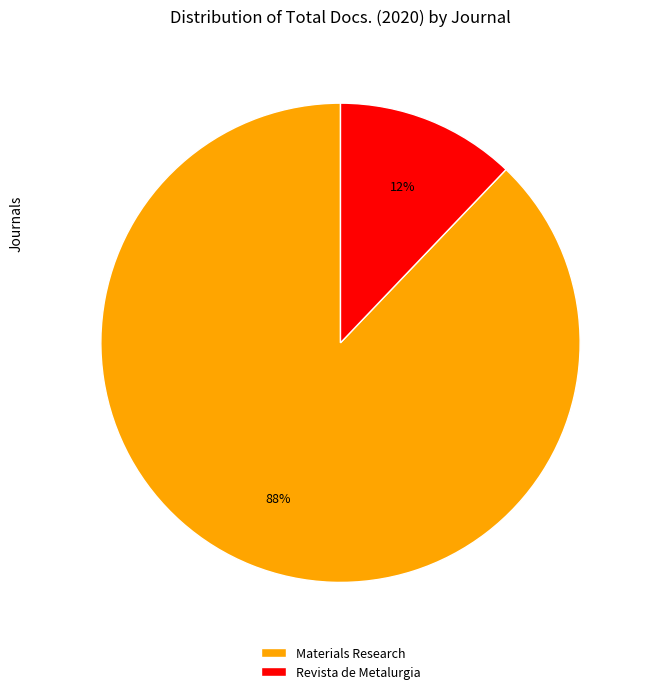

What is the largest slice in the pie chart?

Materials Research